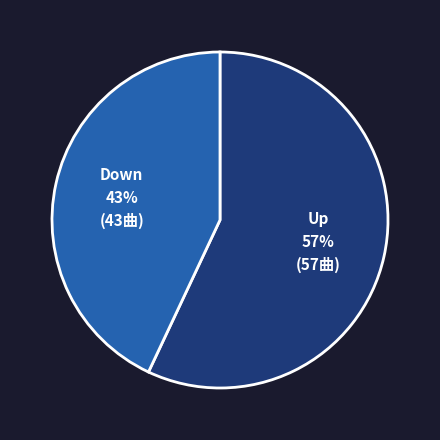

To the nearest percent, what is the average slice percentage?

50%